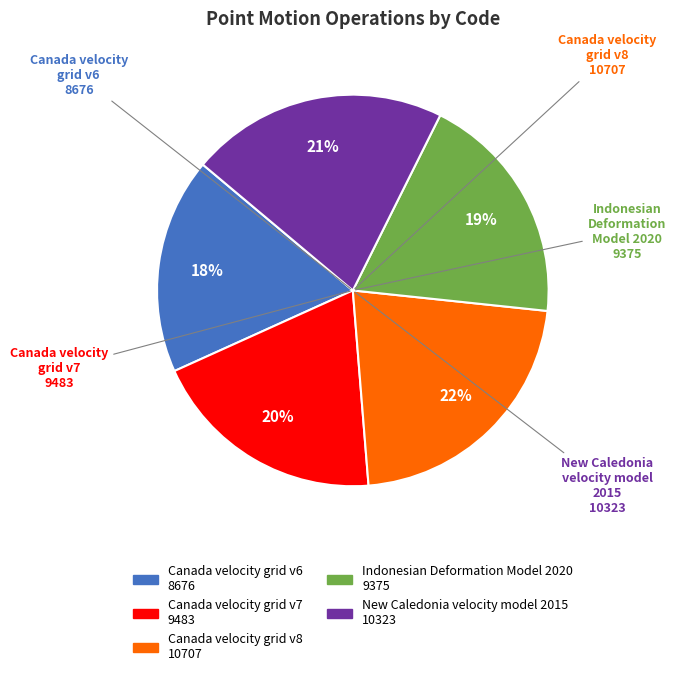

Combined, do Canada velocity grid v7 and Indonesian Deformation Model 2020 account for over 50%?

No